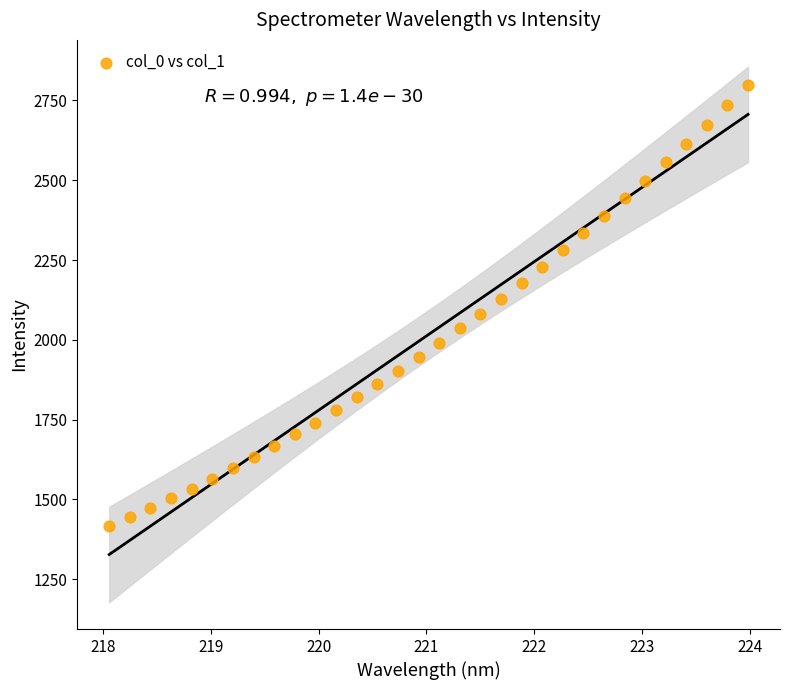

What is the range of Y values (max minus min)?

1383.2